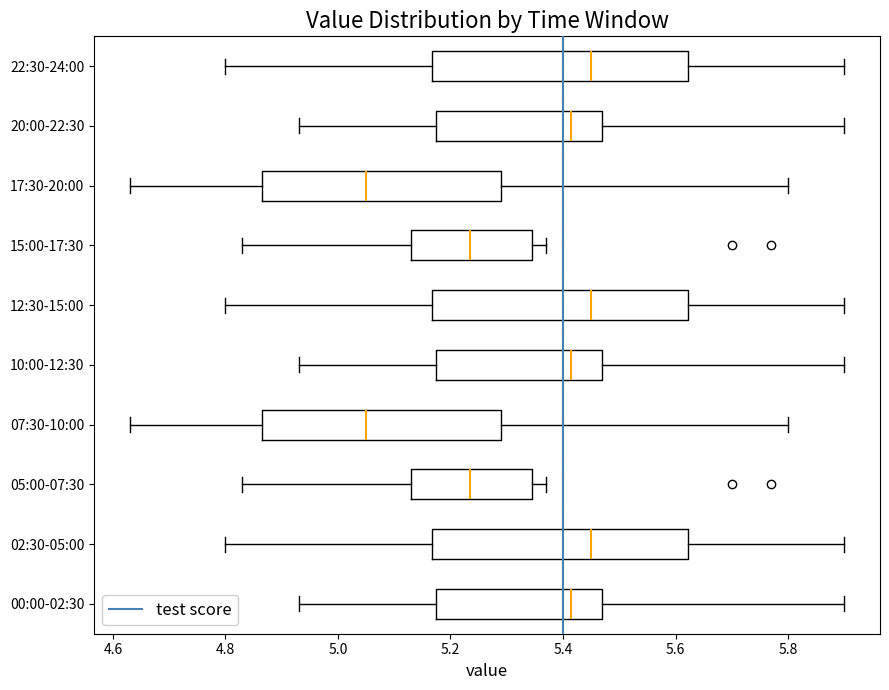

Reading bottom to top, read every box against the x-axis: the position of its median line, the range the box covers, and the ends of its whiskers. The values are not printed on the chart, so give them approximately, as read against the axis.

00:00-02:30: median 5.42, box 5.18 to 5.48, whiskers 4.94 to 5.90
02:30-05:00: median 5.46, box 5.16 to 5.62, whiskers 4.80 to 5.90
05:00-07:30: median 5.24, box 5.14 to 5.34, whiskers 4.84 to 5.38
07:30-10:00: median 5.06, box 4.86 to 5.30, whiskers 4.64 to 5.80
10:00-12:30: median 5.42, box 5.18 to 5.48, whiskers 4.94 to 5.90
12:30-15:00: median 5.46, box 5.16 to 5.62, whiskers 4.80 to 5.90
15:00-17:30: median 5.24, box 5.14 to 5.34, whiskers 4.84 to 5.38
17:30-20:00: median 5.06, box 4.86 to 5.30, whiskers 4.64 to 5.80
20:00-22:30: median 5.42, box 5.18 to 5.48, whiskers 4.94 to 5.90
22:30-24:00: median 5.46, box 5.16 to 5.62, whiskers 4.80 to 5.90